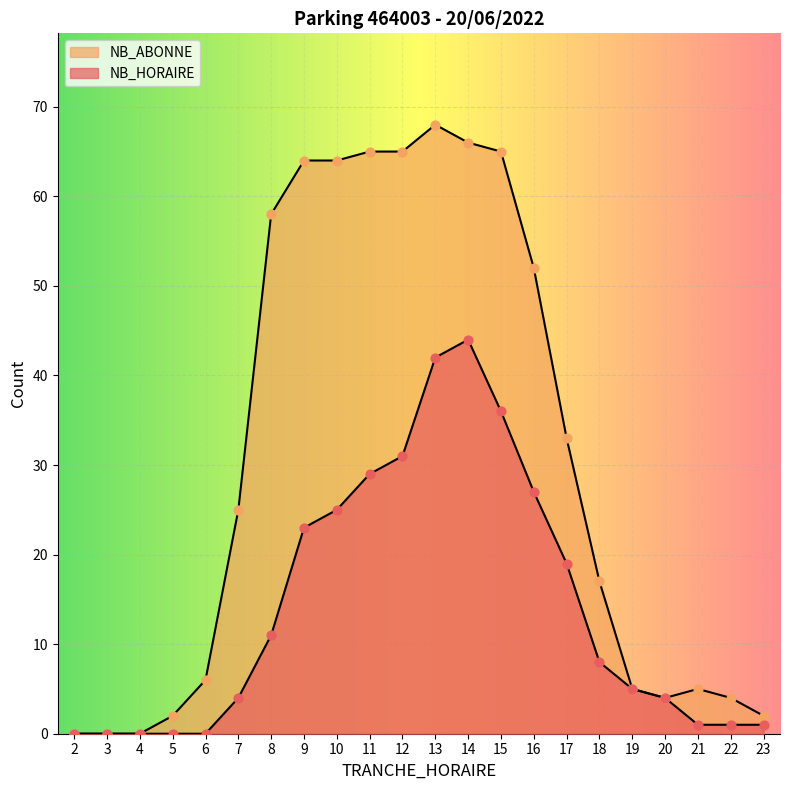

At which category is the sum across all series the highest?

13